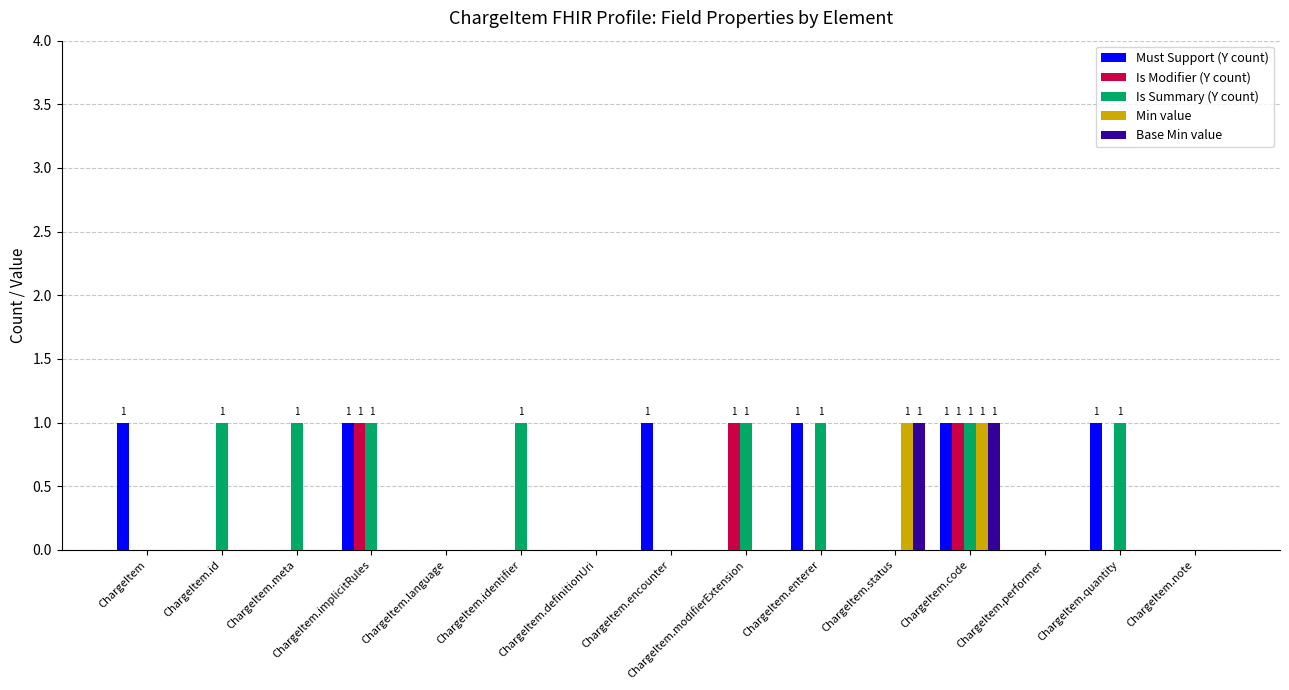

How many groups of bars are there?

15